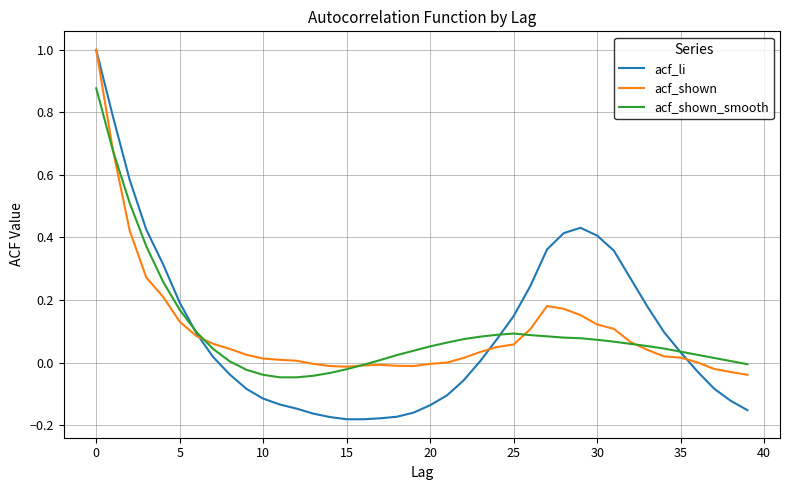

Which series has the widest spread of values?

acf_li